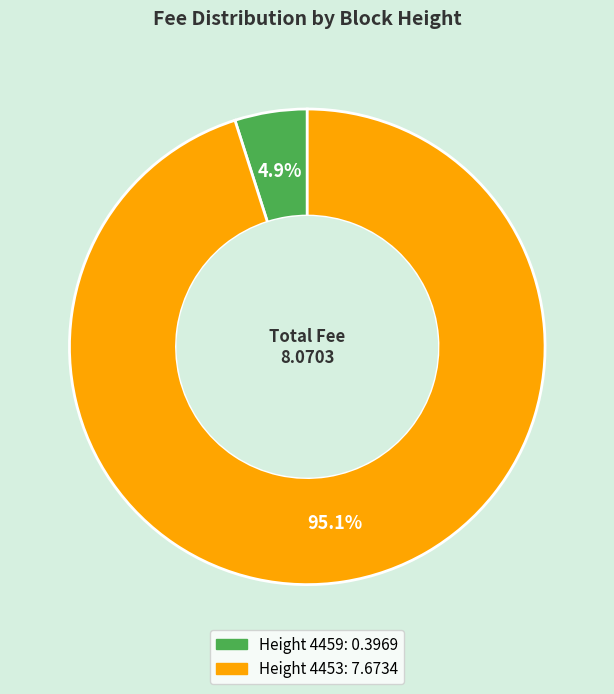

Does any single category account for the majority?

Yes